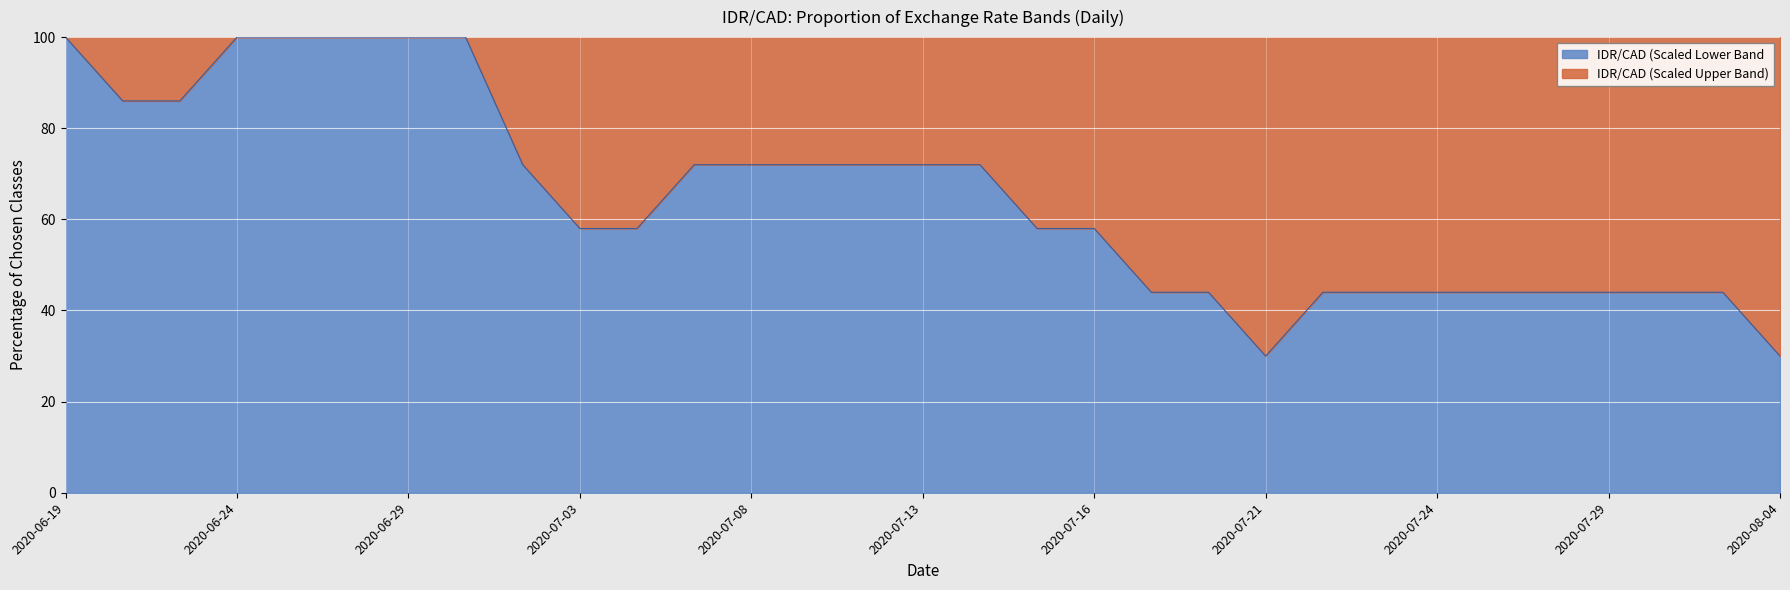

What is the label of the 5th point from the right?

2020-07-28